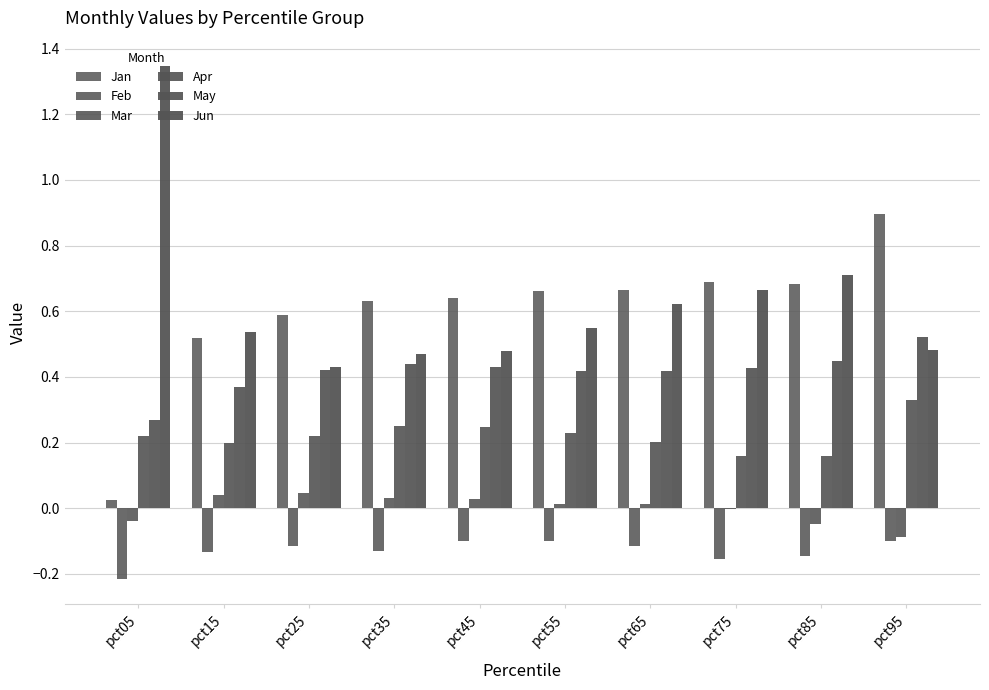

List the series in order of their peak value, lowest first.

Feb, Mar, Apr, May, Jan, Jun